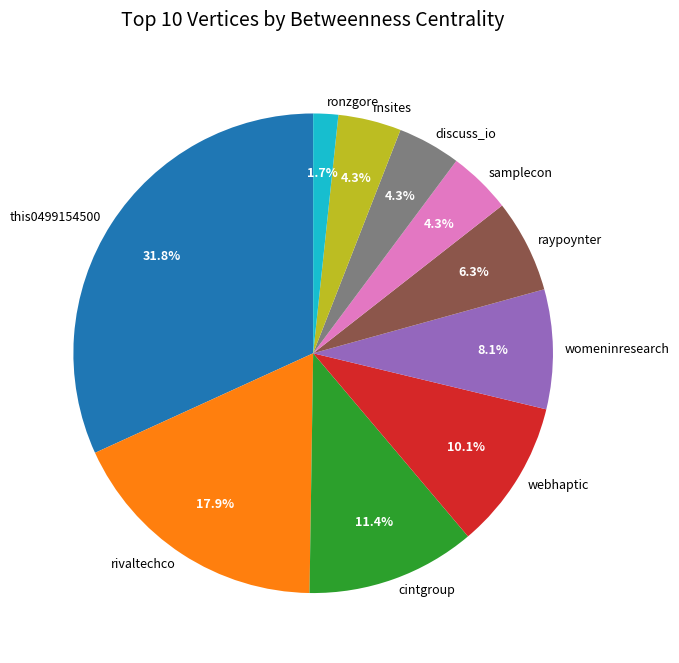

How many slices are in this pie chart?

10